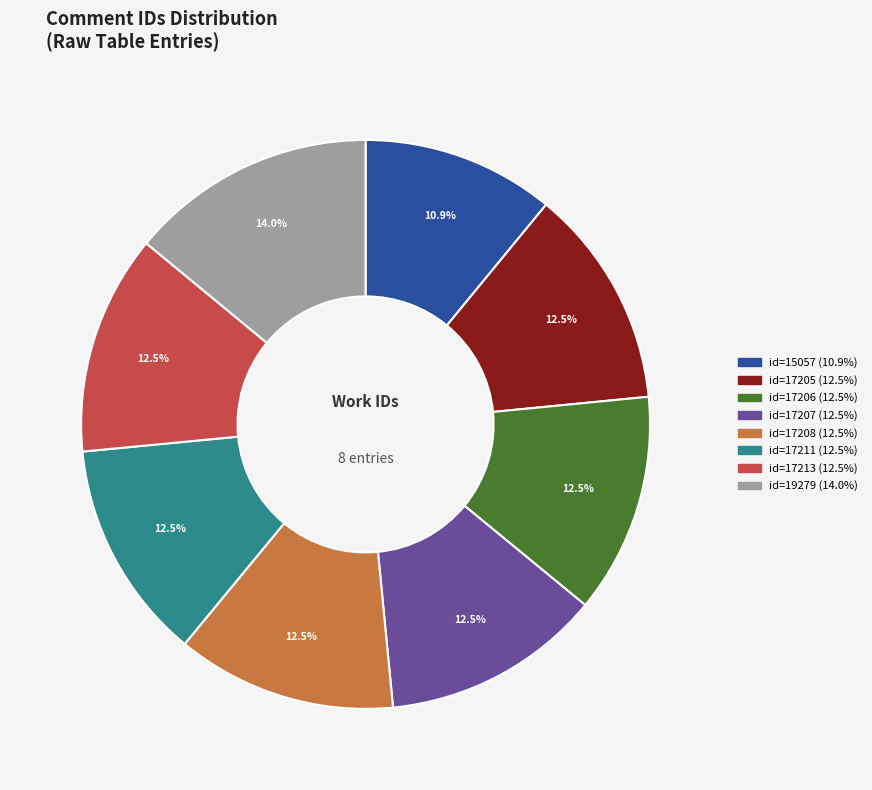

Count the number of slices in the pie.

8